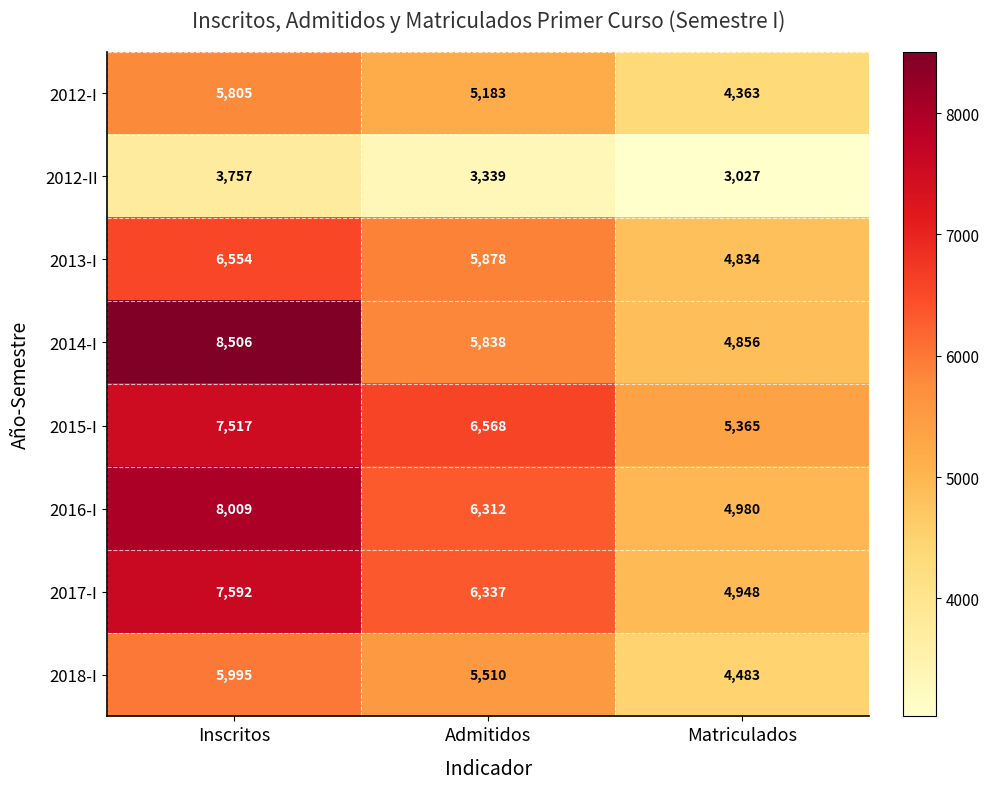

Which category has the highest value in the 2014-I series?

Inscritos